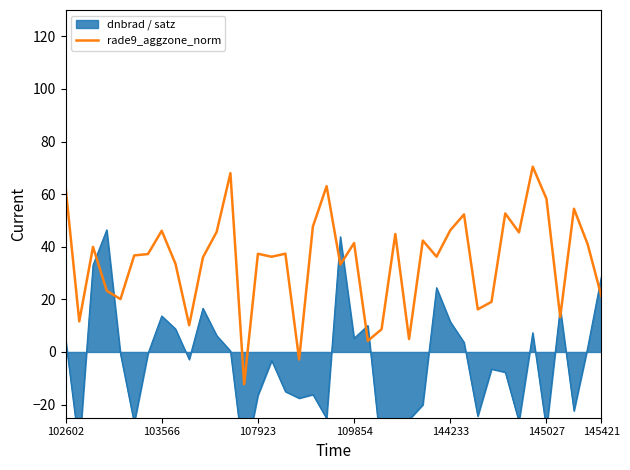

Is it true that rade9_aggzone_norm equals 46.3 at 144233?

True